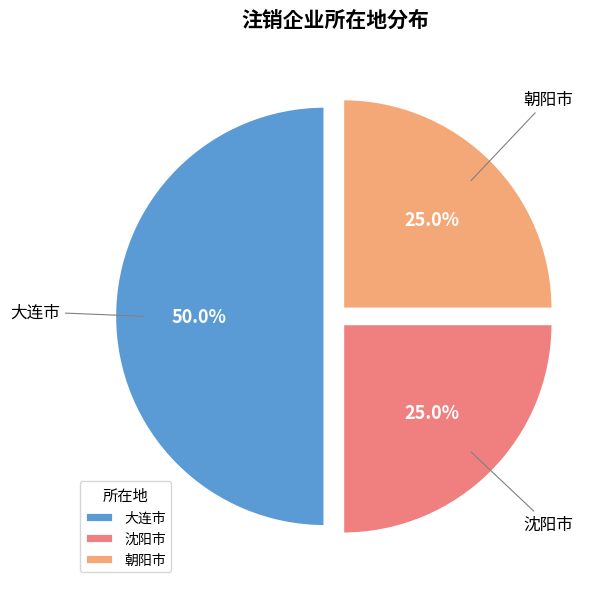

True or false: 朝阳市 accounts for 25% of the total.

True